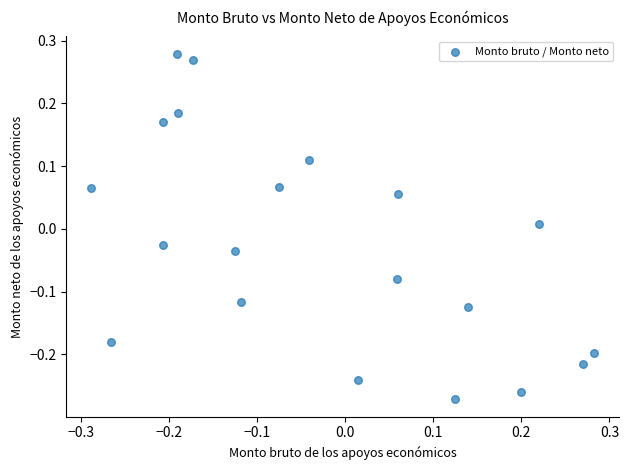

What is the range of X values (max minus min)?

0.6